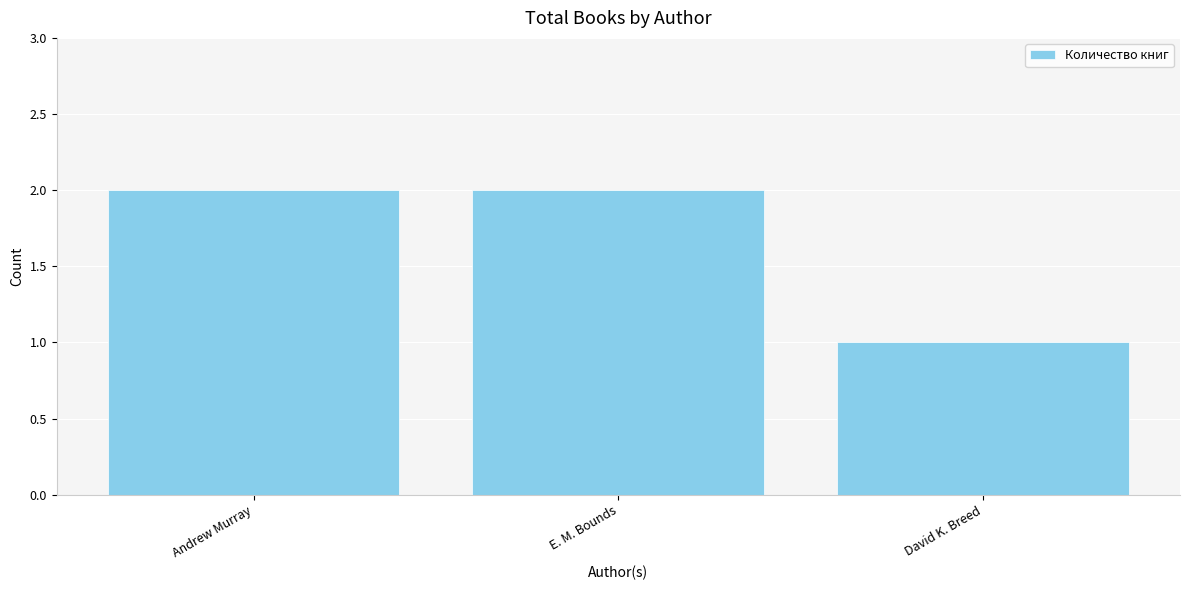

What is the value of the 3rd bar from the left?

1